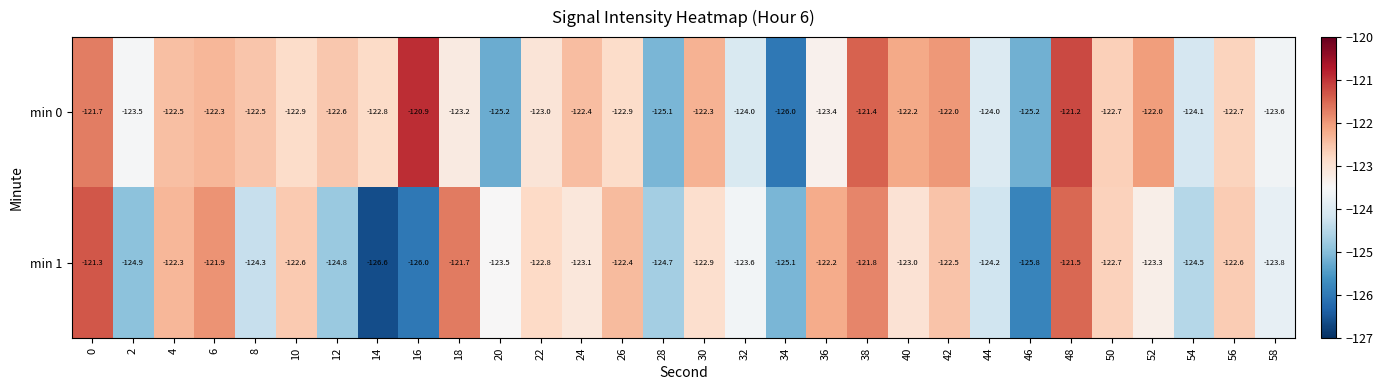

Where is min 0 nearest to the value -123?

22